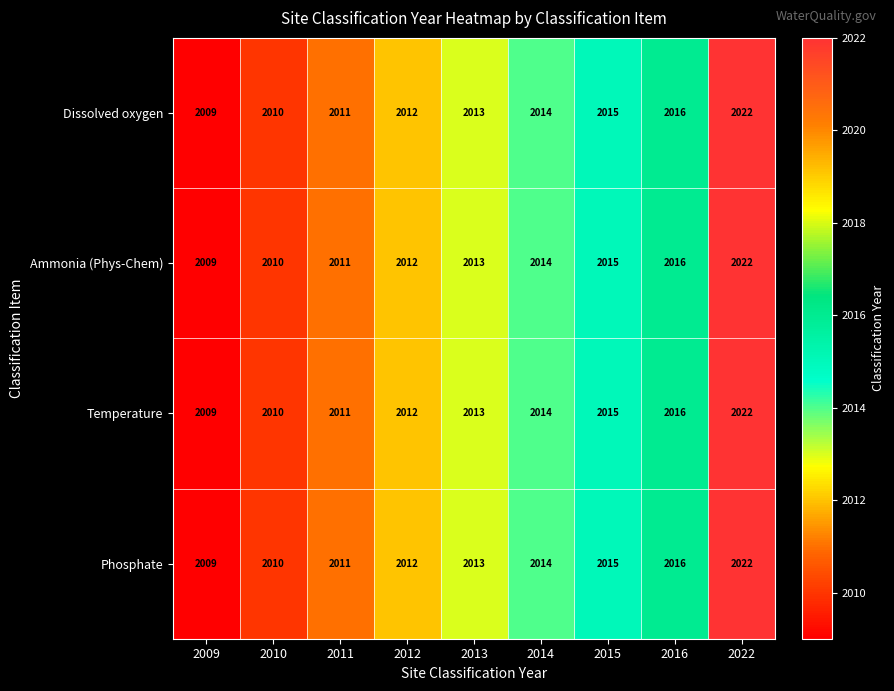

Rank the categories by Phosphate value from lowest to highest.

2009, 2010, 2011, 2012, 2013, 2014, 2015, 2016, 2022